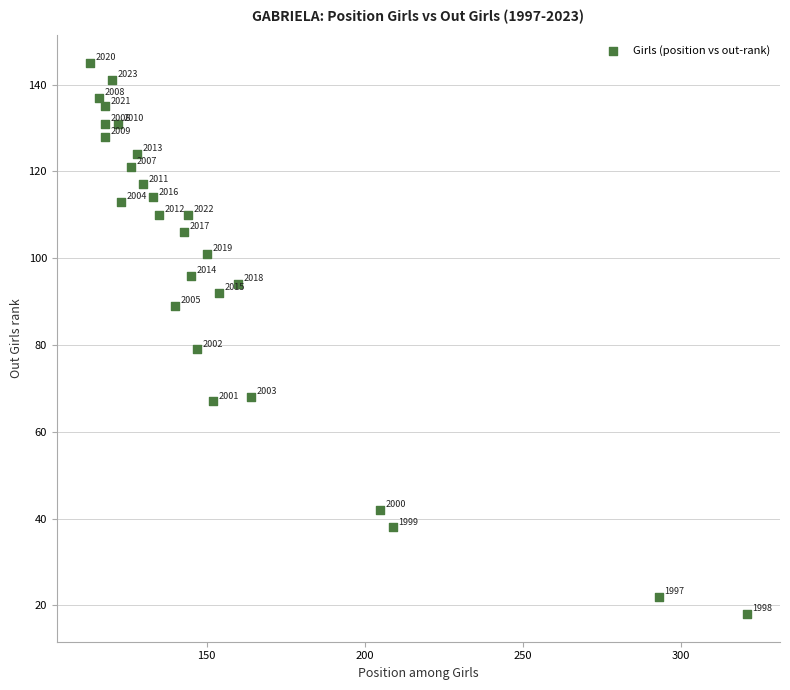

What Y value in the scatter plot is closest to 81?

79